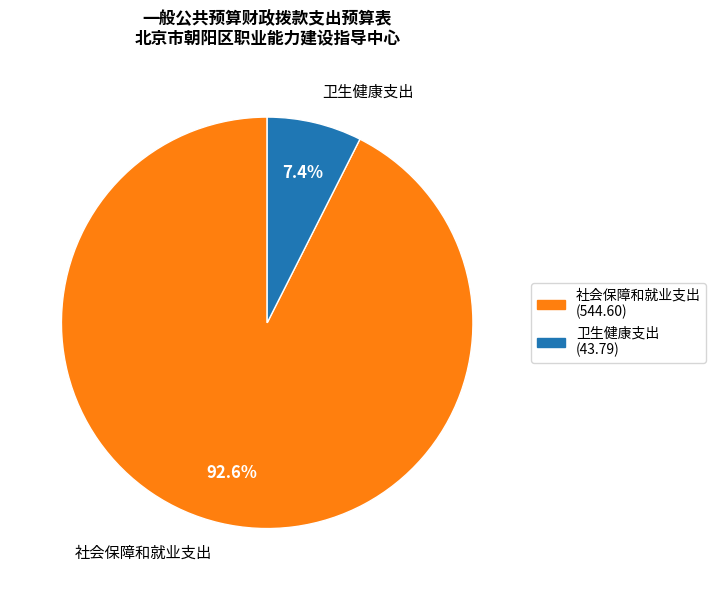

What is the total percentage of 卫生健康支出 and 社会保障和就业支出?

100.0%